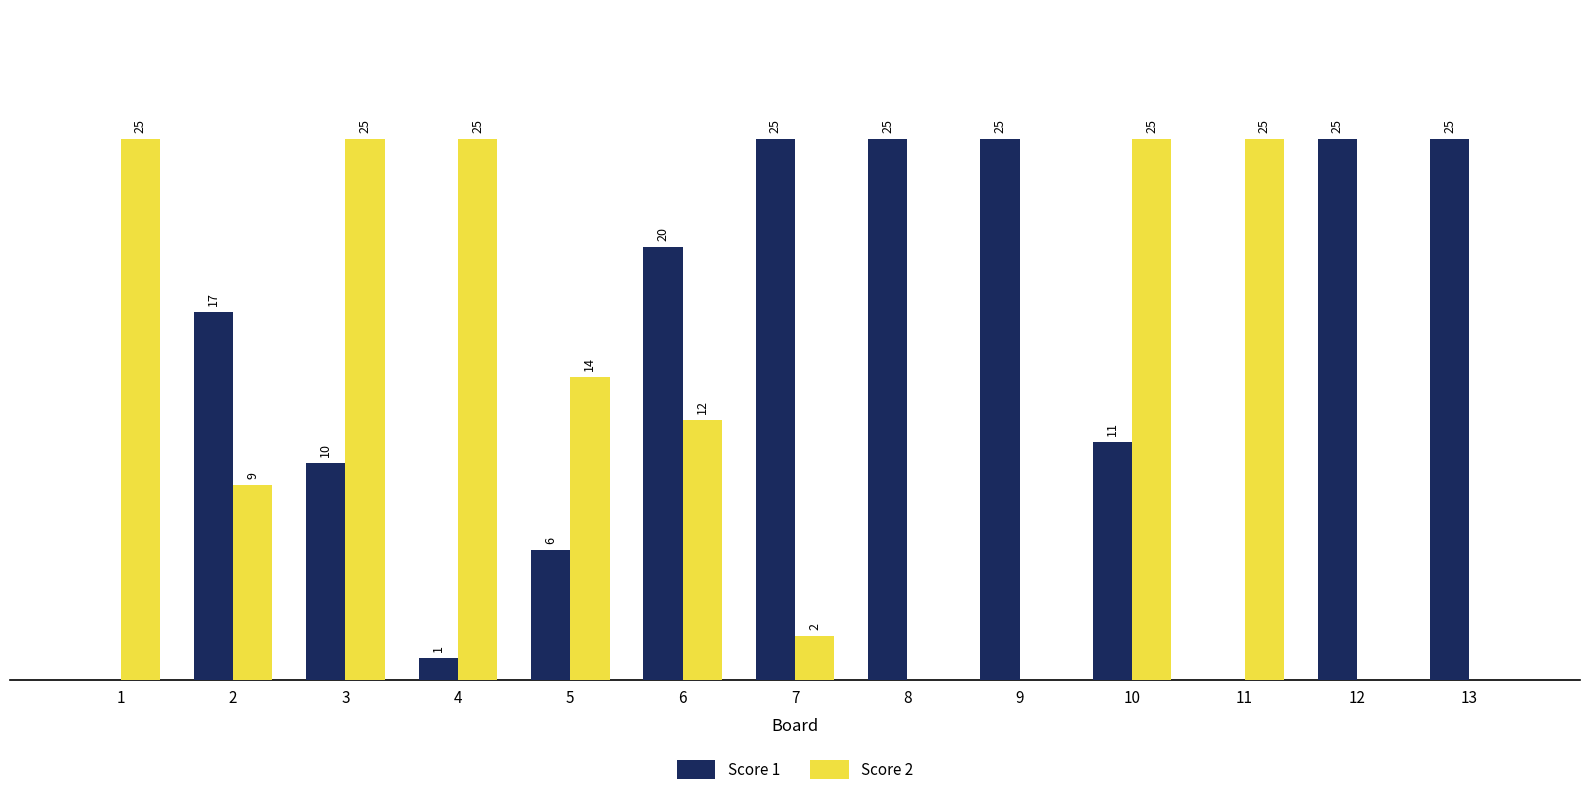

Is the value of Score 2 at 5 greater than the value of Score 1 at 12?

No